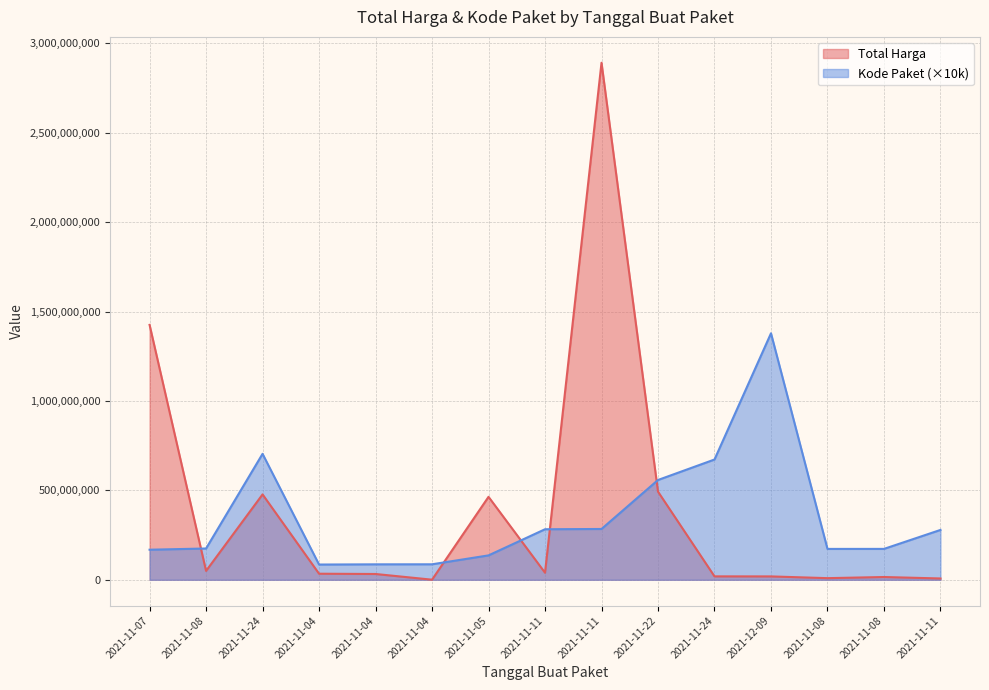

What is the label of the 6th point from the right?

2021-11-22